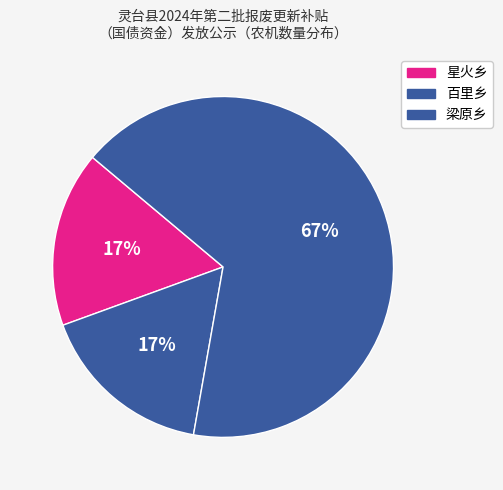

The 星火乡 slice represents 24% of the pie. True or false?

False